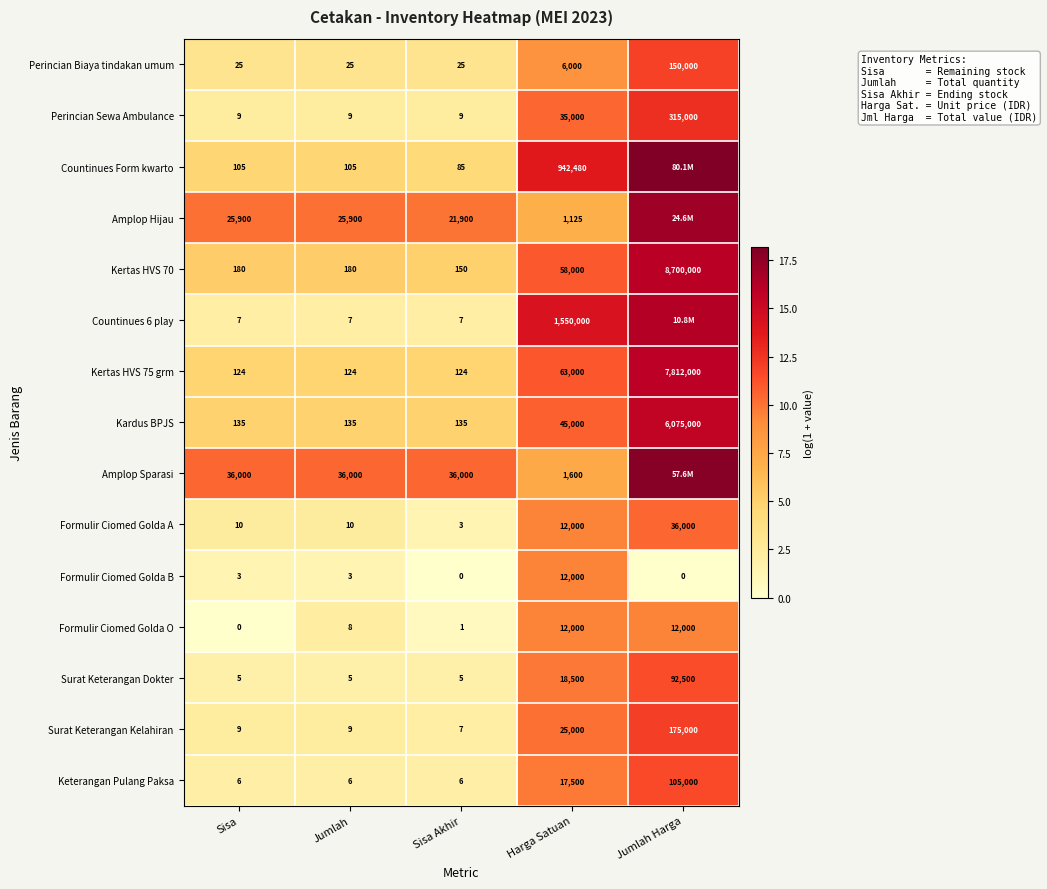

Is the value of Formulir Ciomed Golda A at Sisa greater than the value of Kertas HVS 75 grm at Jumlah Harga?

No